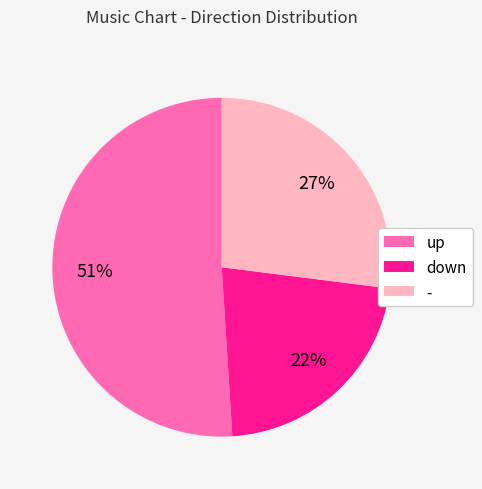

To the nearest percent, what is the difference between the up and - slice percentages?

24%